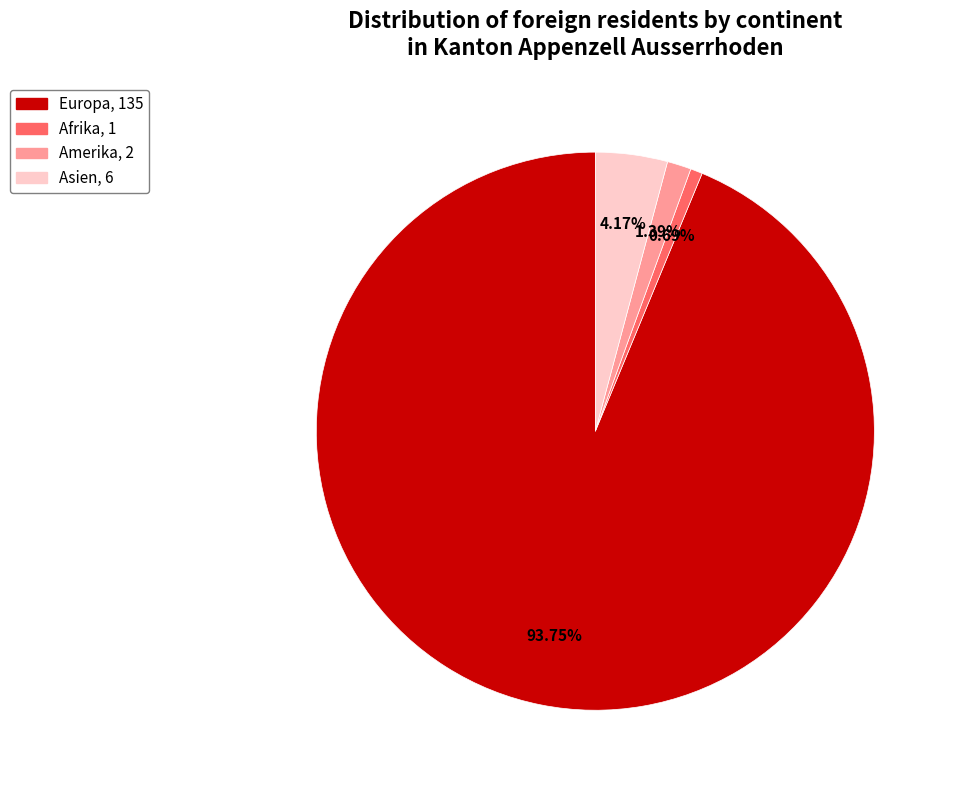

Does any single category account for the majority?

Yes